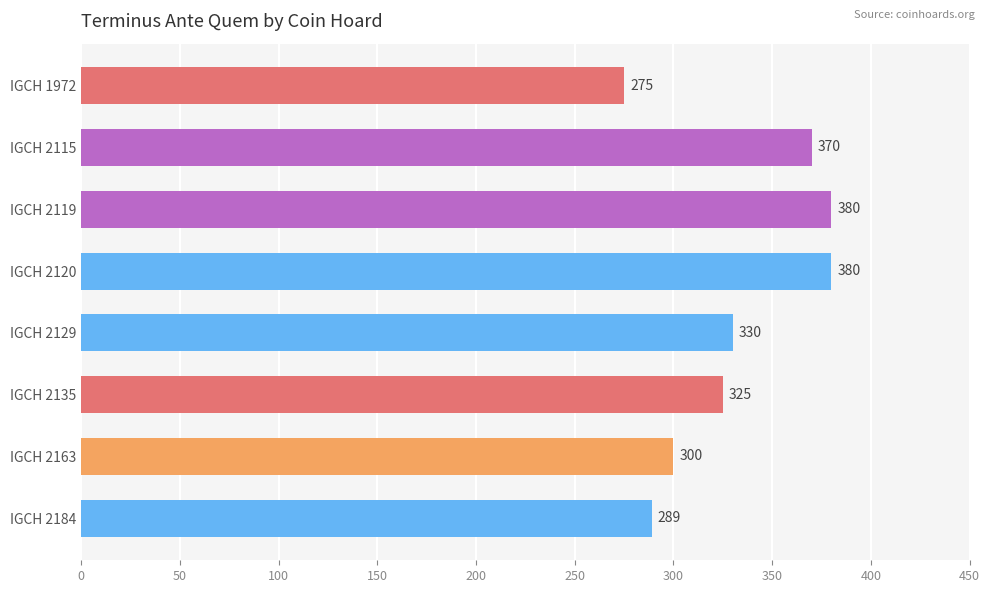

The chart shows a value of 289 at IGCH 2184. True or false?

True